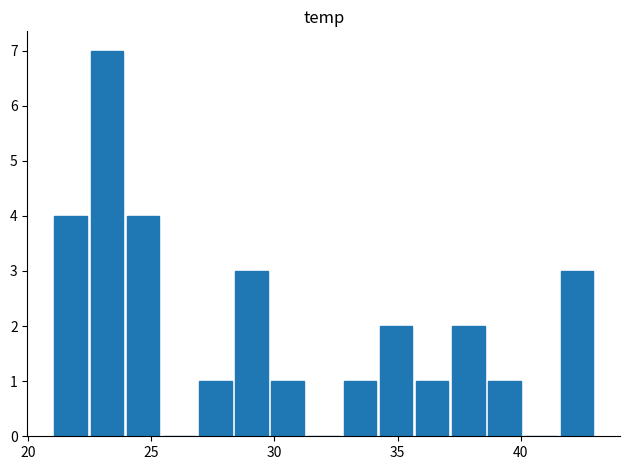

What is the greatest value displayed?

7